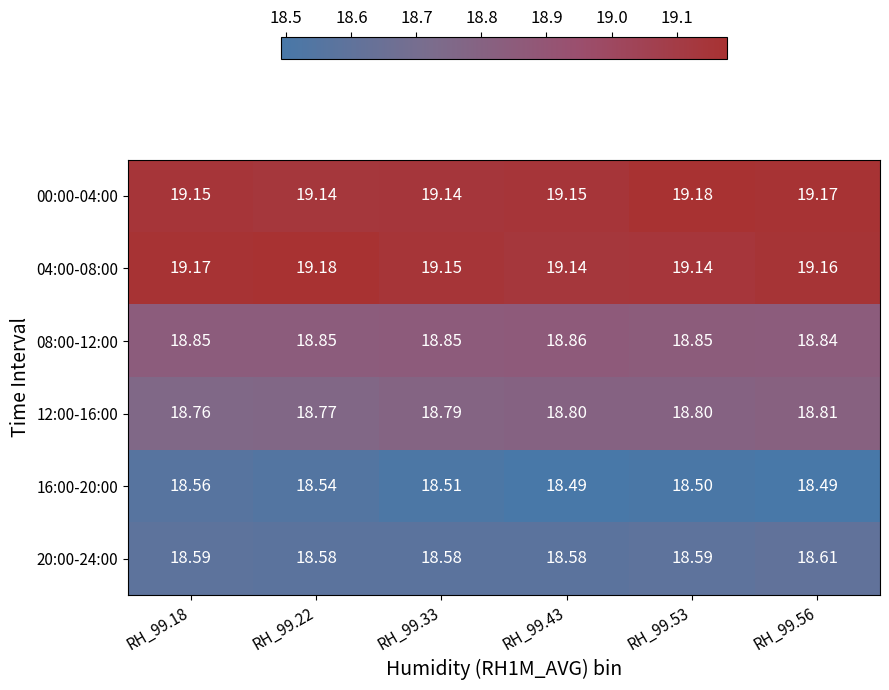

What is the spread (max minus min) of values at RH_99.33?

0.6